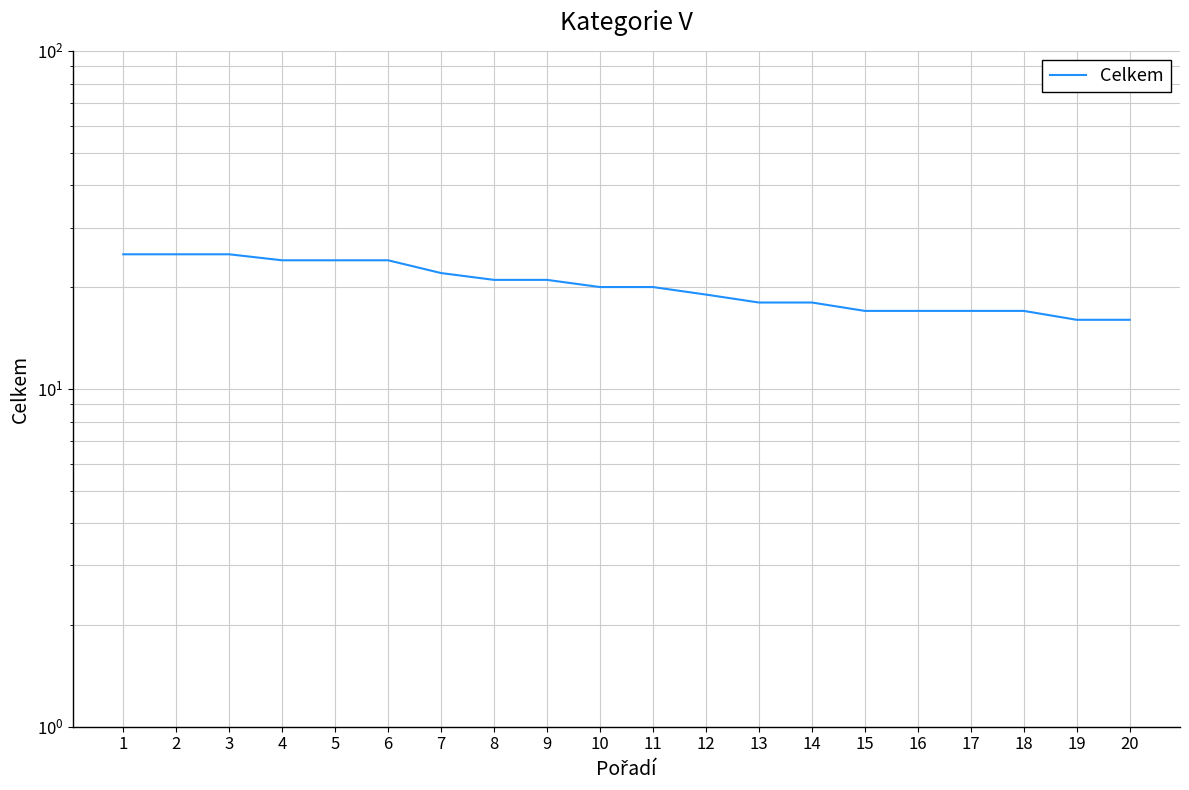

How many values exceed 20?

9